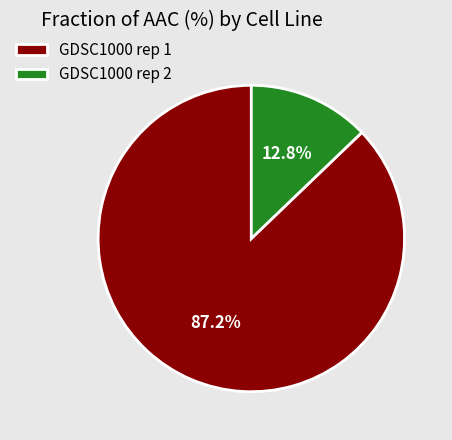

How many segments does this pie chart have?

2